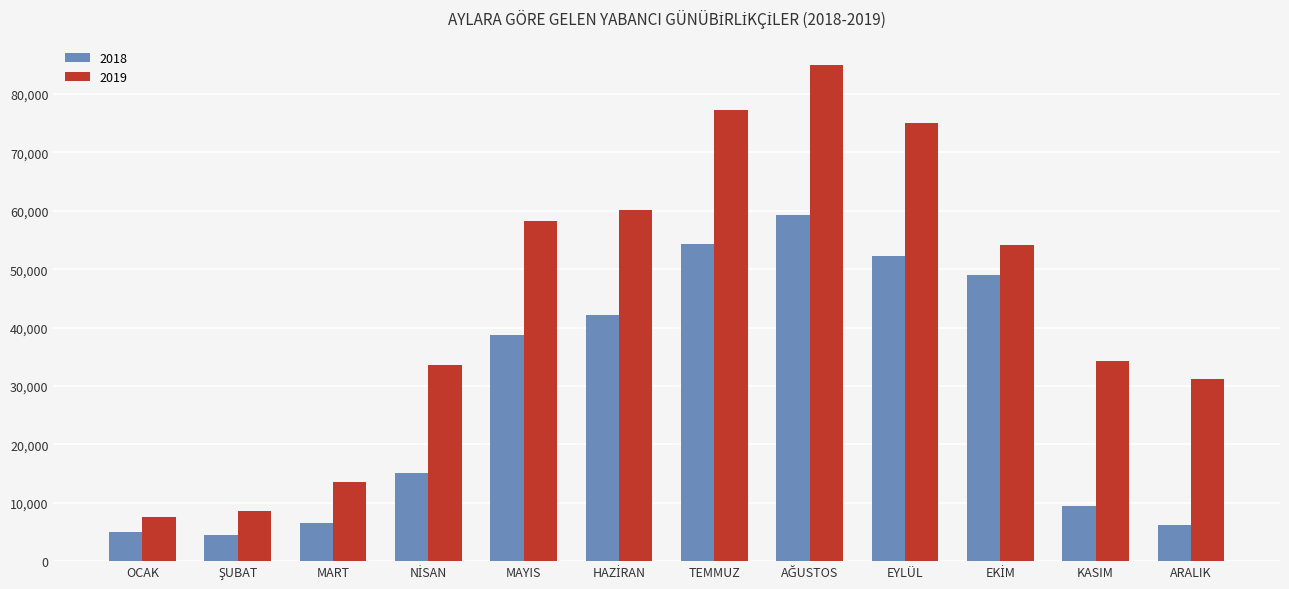

At how many categories does at least one series exceed 22302?

9